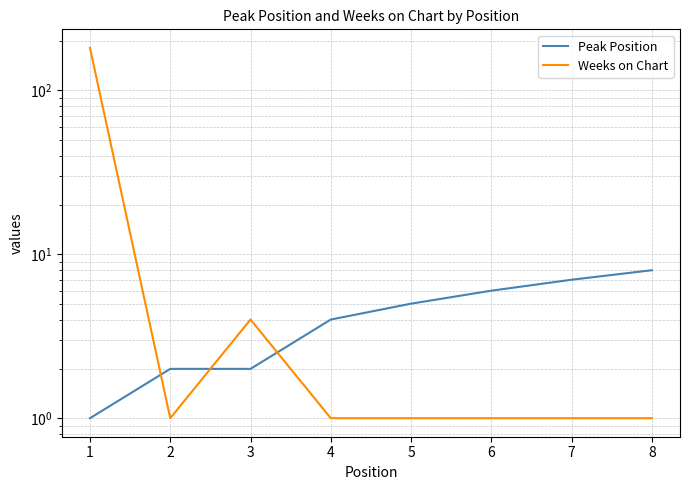

What is the value of the Peak Position point at the 1st from the left?

1